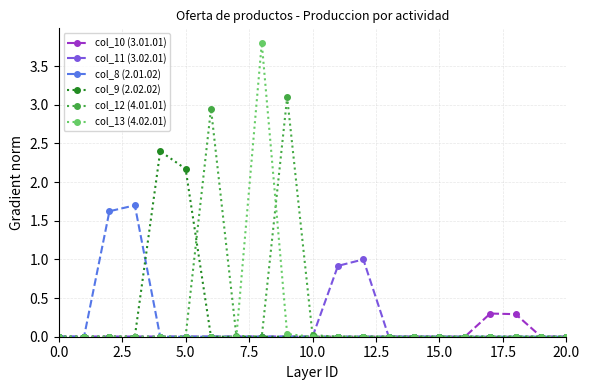

Rank the series by their maximum value, from highest to lowest.

col_13 (4.02.01), col_12 (4.01.01), col_9 (2.02.02), col_8 (2.01.02), col_11 (3.02.01), col_10 (3.01.01)